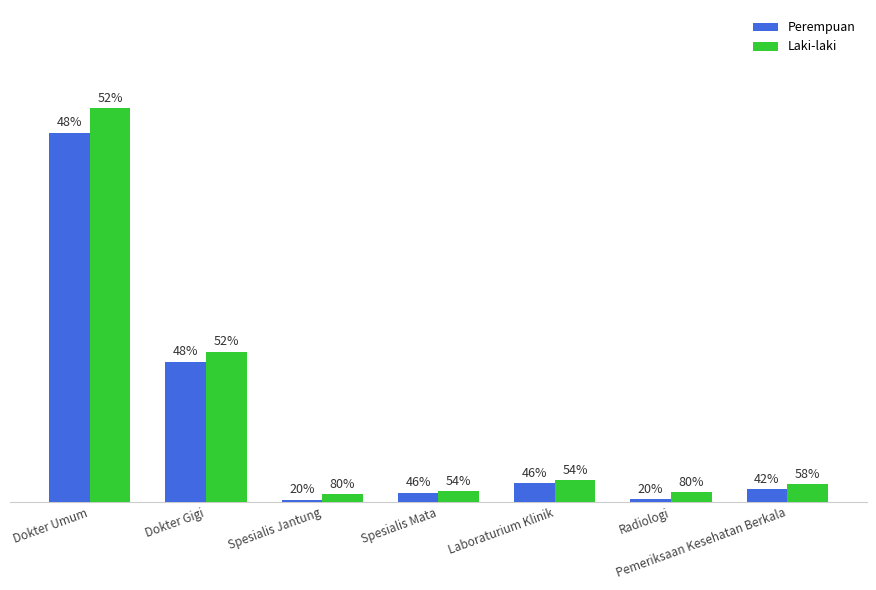

Reading right to left, extract all data points from this chart.

Perempuan: Pemeriksaan Kesehatan Berkala=114	Radiologi=22	Laboraturium Klinik=166	Spesialis Mata=82	Spesialis Jantung=17	Dokter Gigi=1274	Dokter Umum=3359
Laki-laki: Pemeriksaan Kesehatan Berkala=156	Radiologi=86	Laboraturium Klinik=194	Spesialis Mata=97	Spesialis Jantung=67	Dokter Gigi=1366	Dokter Umum=3581